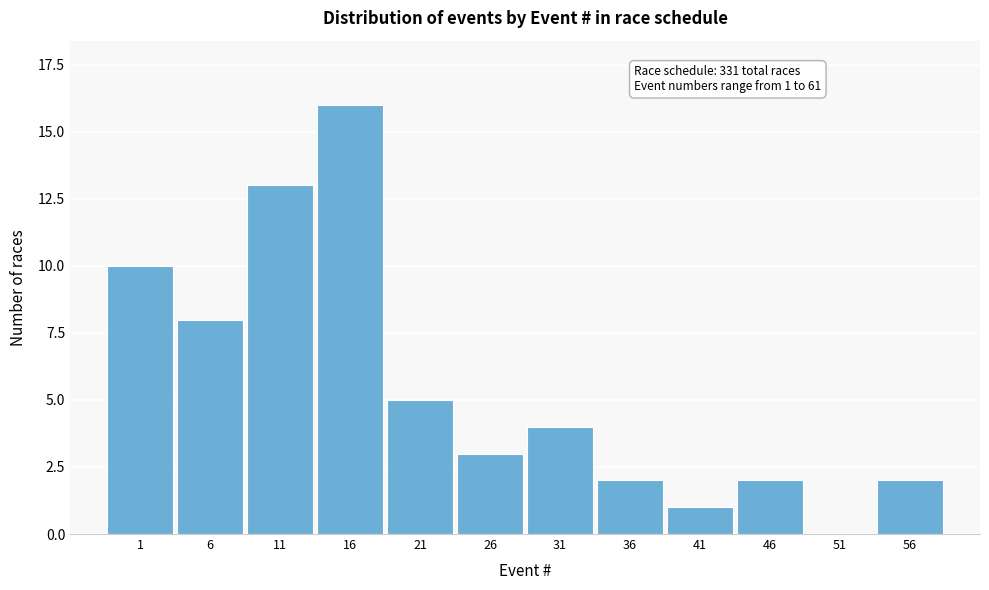

Reading left to right, transcribe all the data shown in this chart.

1=10	6=8	11=13	16=16	21=5	26=3	31=4	36=2	41=1	46=2	51=0	56=2